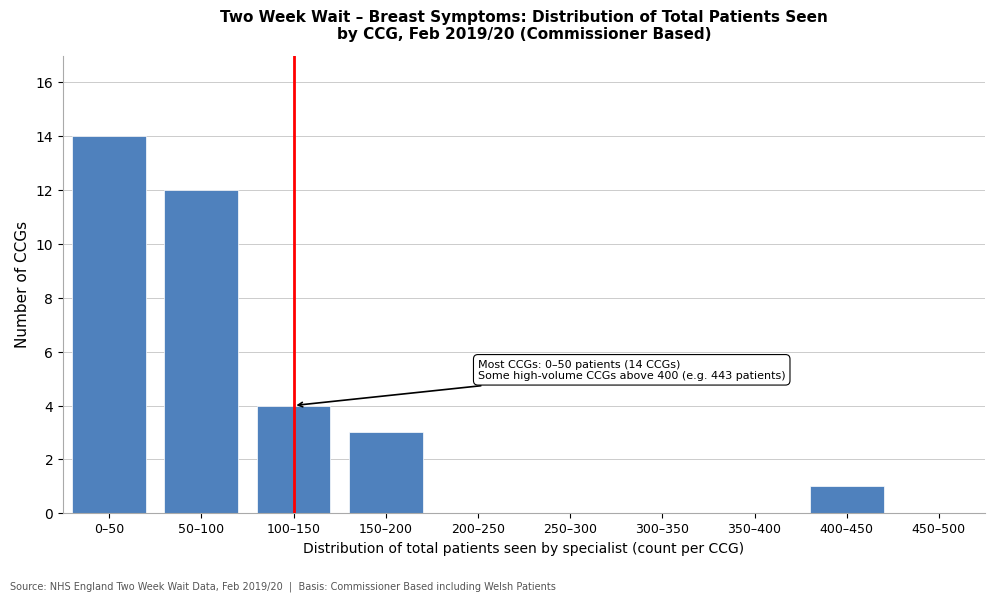

Reading left to right, transcribe all the data shown in this chart.

0–50=14	50–100=12	100–150=4	150–200=3	200–250=0	250–300=0	300–350=0	350–400=0	400–450=1	450–500=0